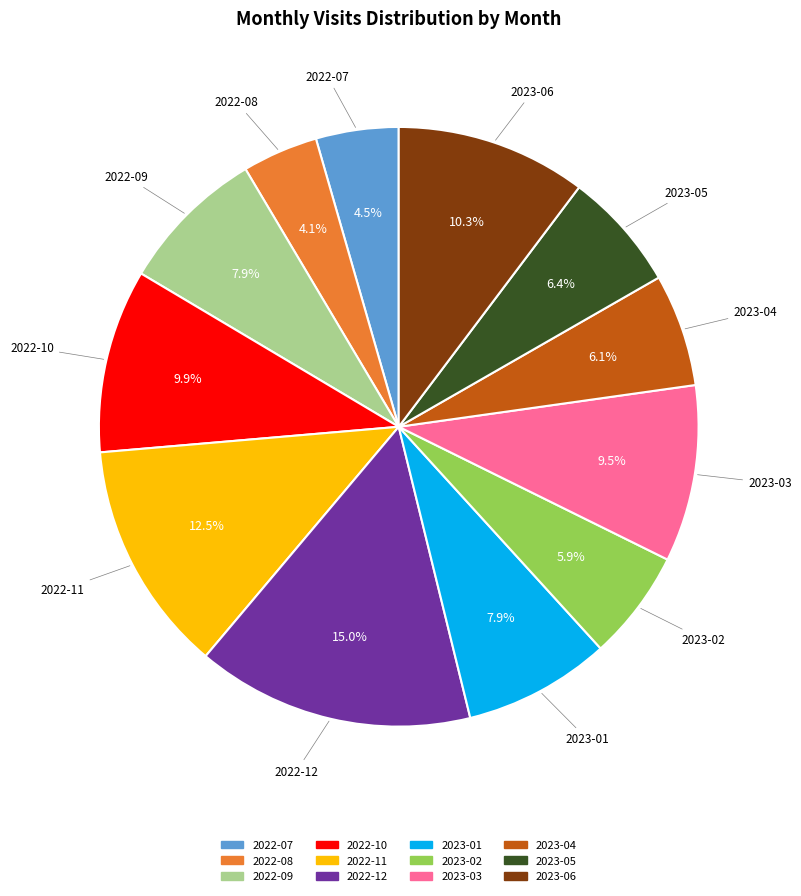

How many segments does this pie chart have?

12